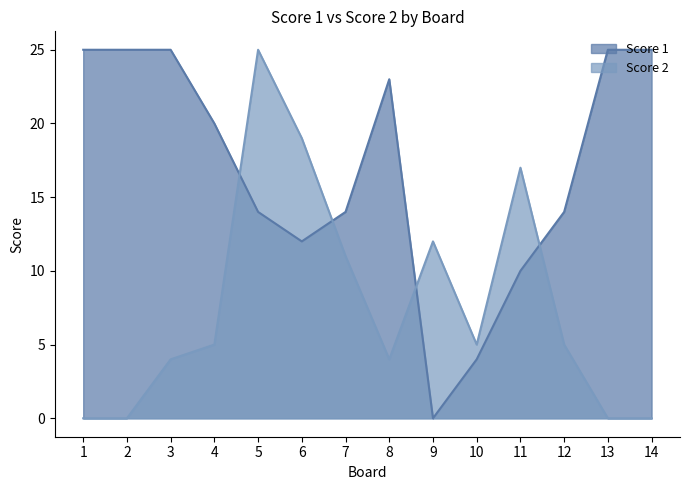

List the labels in order of Score 1 value, largest first.

1, 2, 3, 13, 14, 8, 4, 5, 7, 12, 6, 11, 10, 9